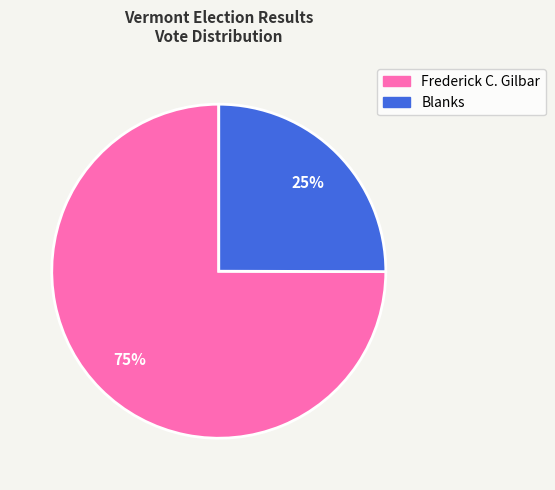

Does any single category account for the majority?

Yes